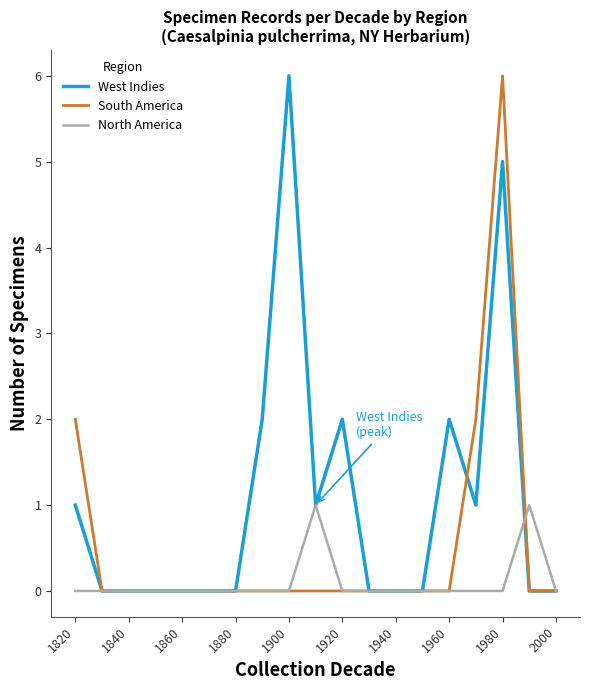

Rank the series by their average value, from lowest to highest.

North America, South America, West Indies